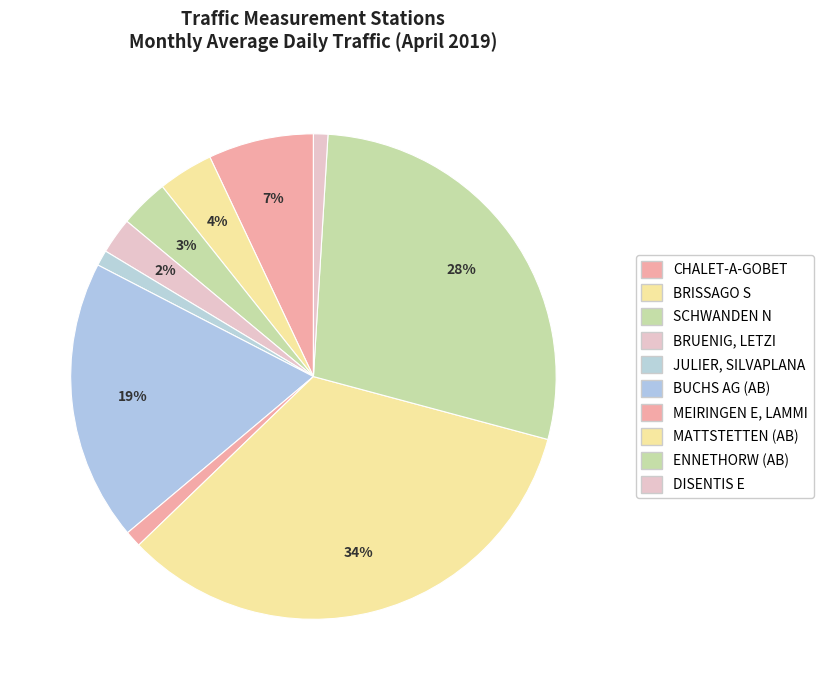

Is it true that CHALET-A-GOBET is 7% of the pie?

True